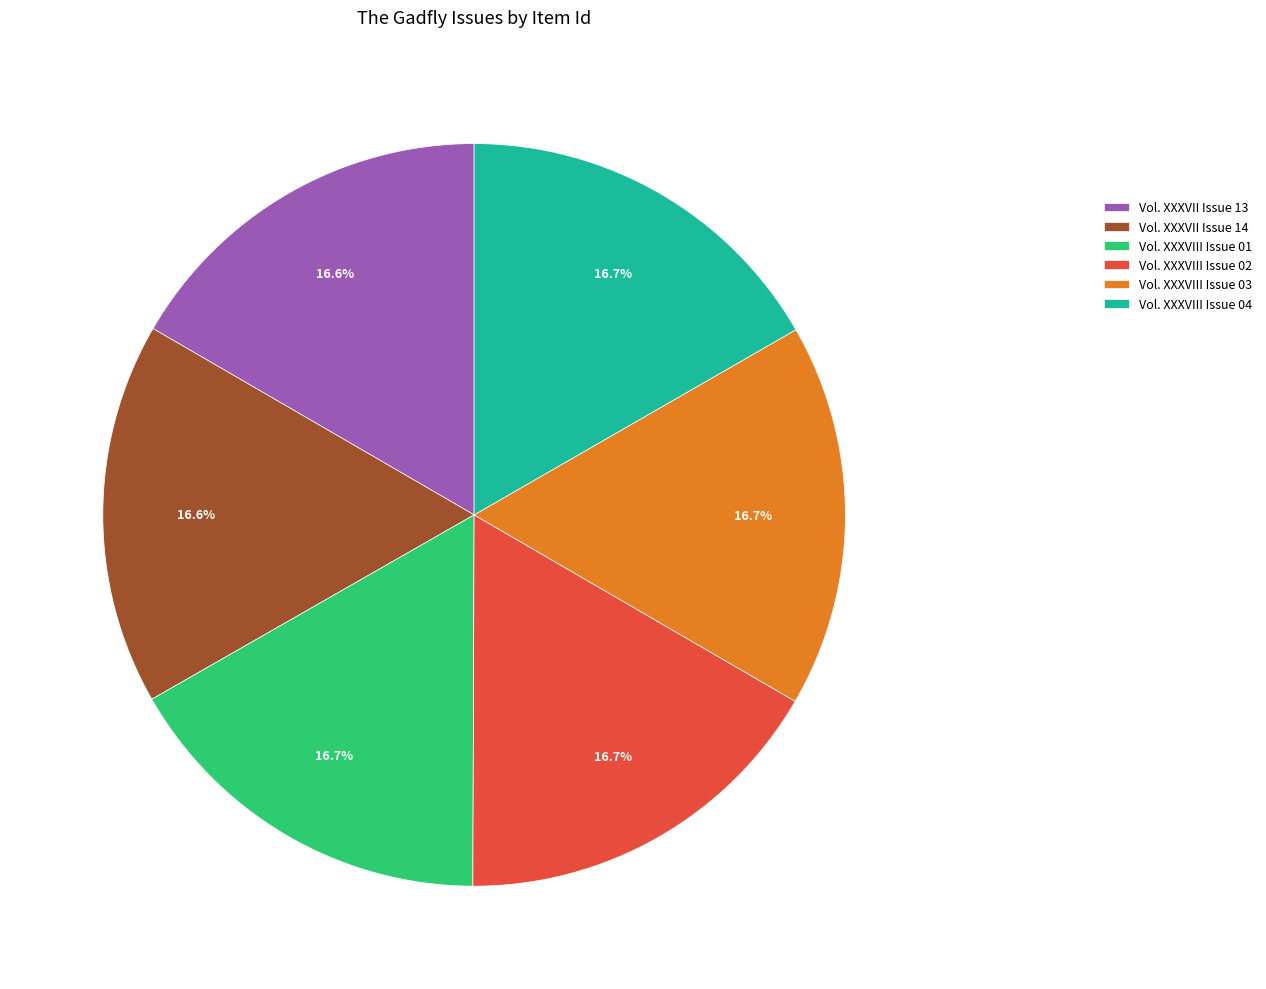

Combined, do Vol. XXXVII Issue 13 and Vol. XXXVIII Issue 03 account for over 50%?

No